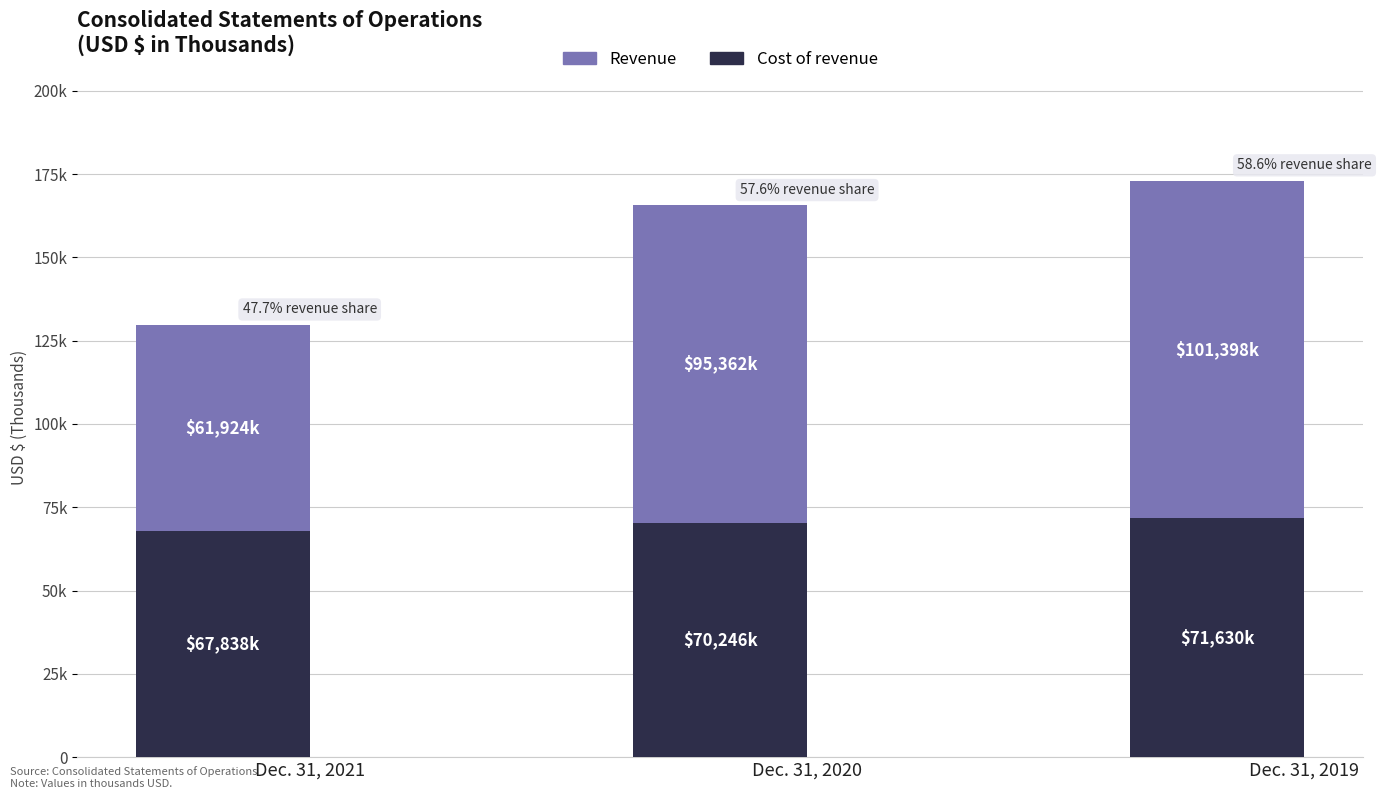

What are all the series names shown in the legend?

Revenue, Cost of revenue